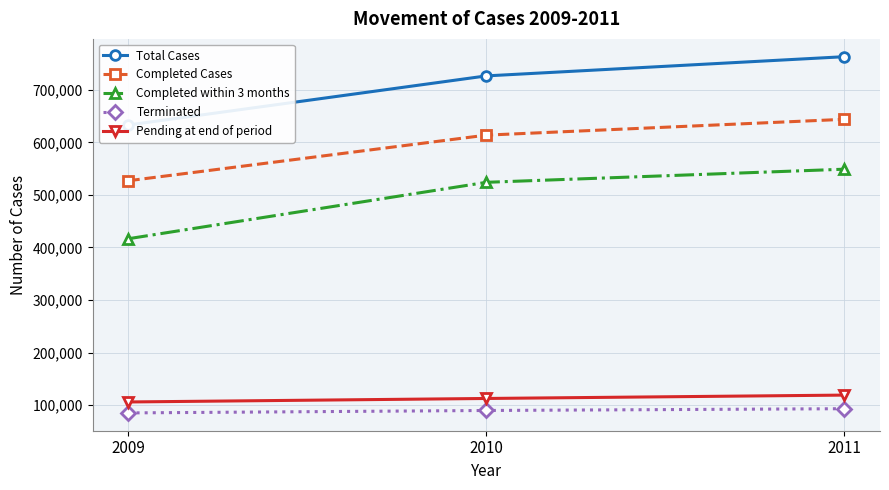

What is the average value of the Terminated series?

89430